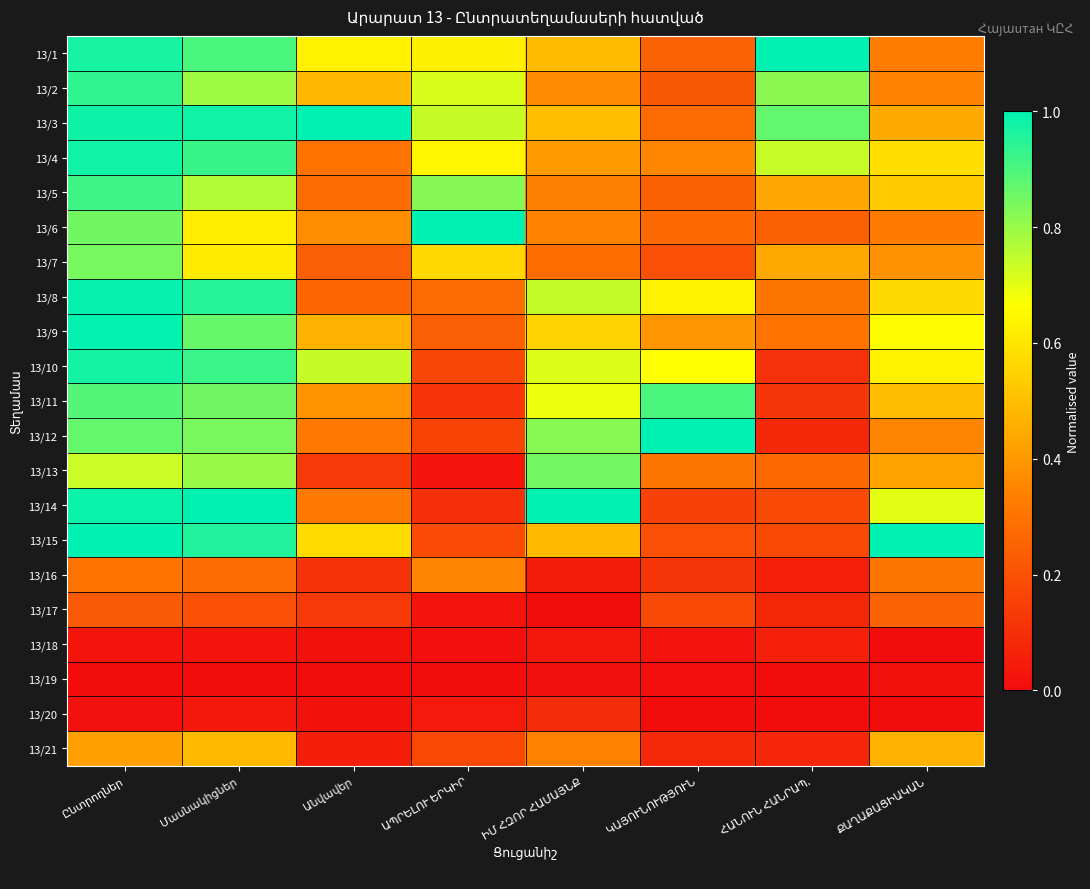

At which label is 13/9 closest to 0?

ԱՊՐԵԼՈՒ ԵՐԿԻՐ